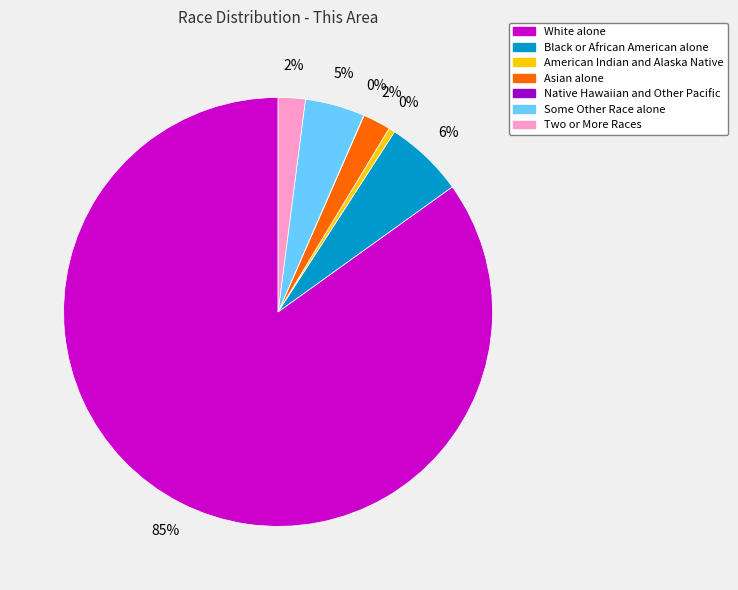

Between Black or African American alone and White alone, which is larger?

White alone